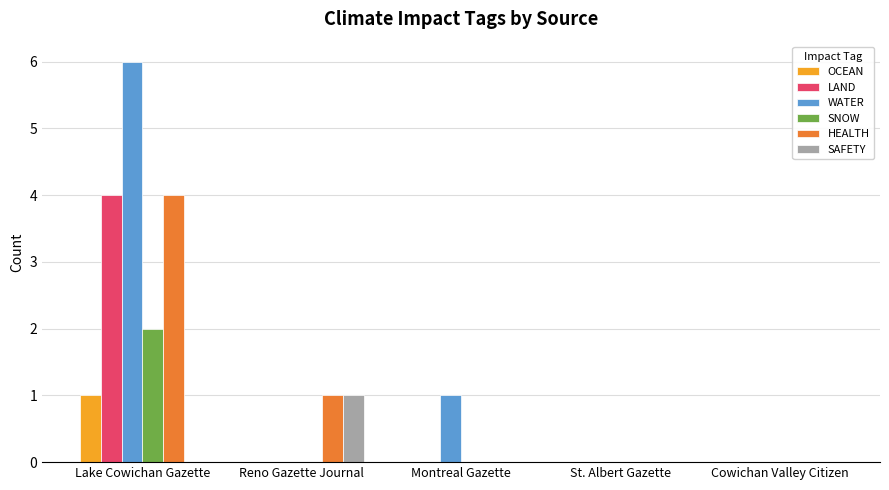

What is the greatest value displayed?

6